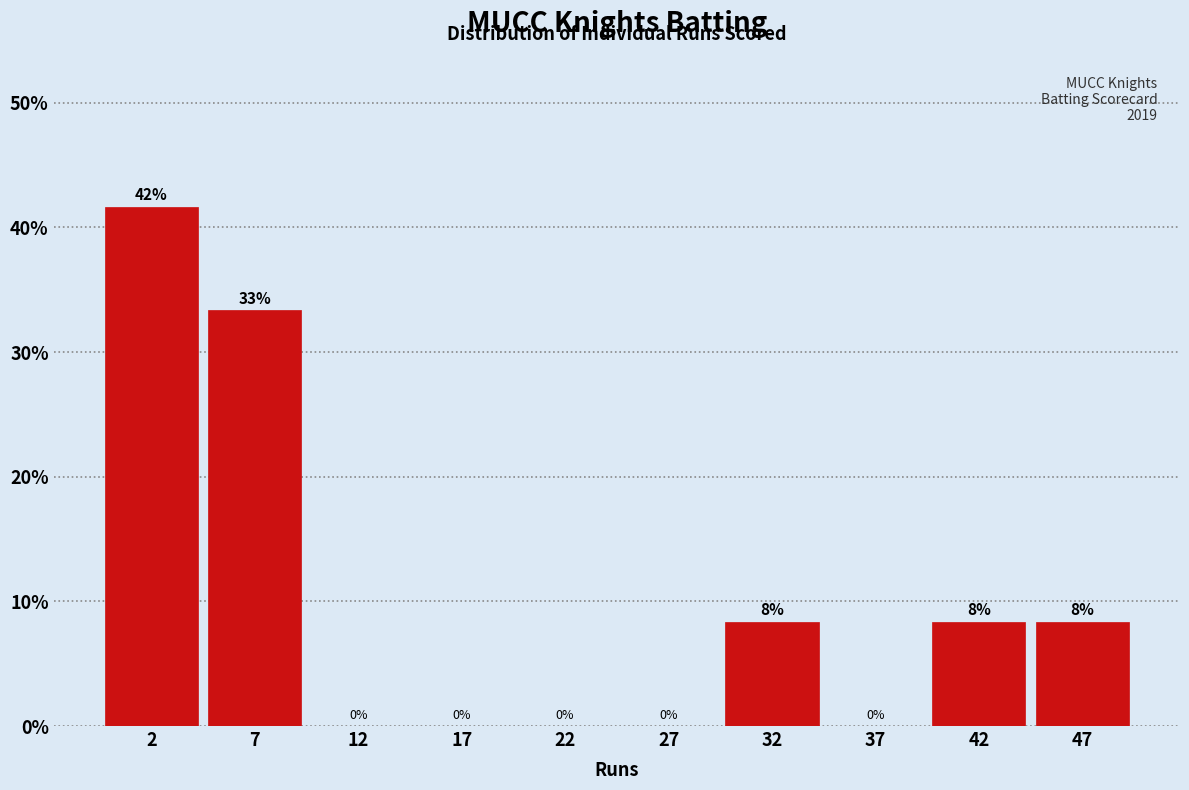

Over which range of the x-axis is the bar tallest?

0 to 5